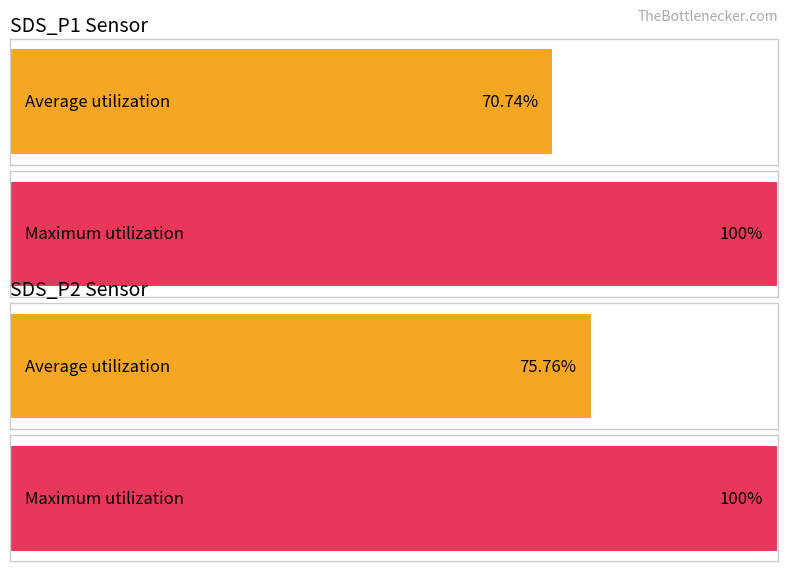

Which series has the largest range (max minus min)?

SDS_P1